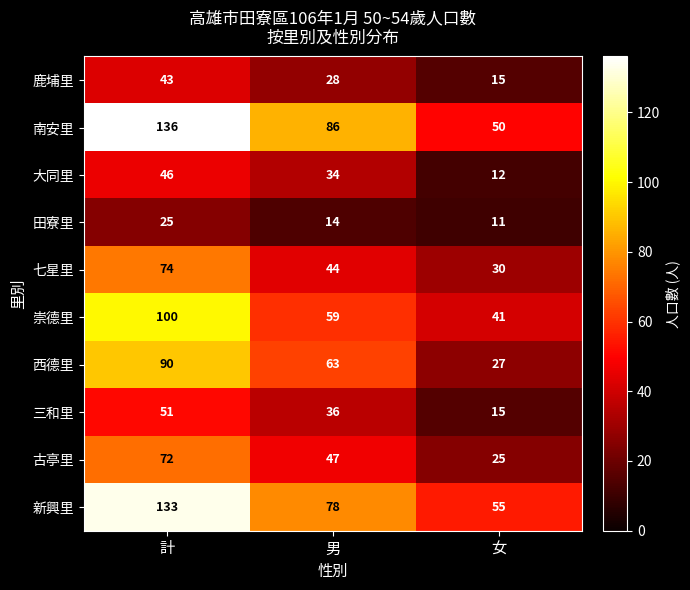

Reading left to right, transcribe all the data shown in this chart.

鹿埔里: 43	28	15
南安里: 136	86	50
大同里: 46	34	12
田寮里: 25	14	11
七星里: 74	44	30
崇德里: 100	59	41
西德里: 90	63	27
三和里: 51	36	15
古亭里: 72	47	25
新興里: 133	78	55